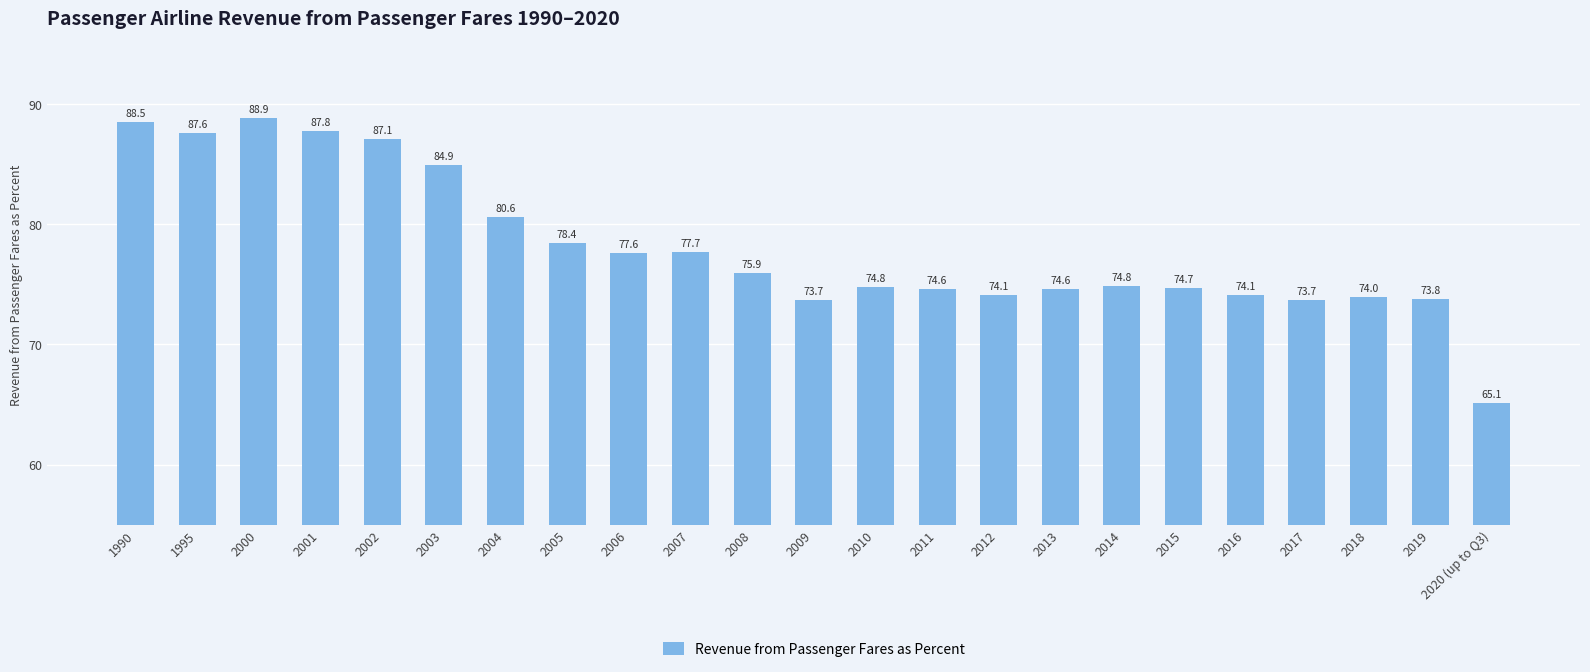

What is the value of the 12th bar from the left?

73.7